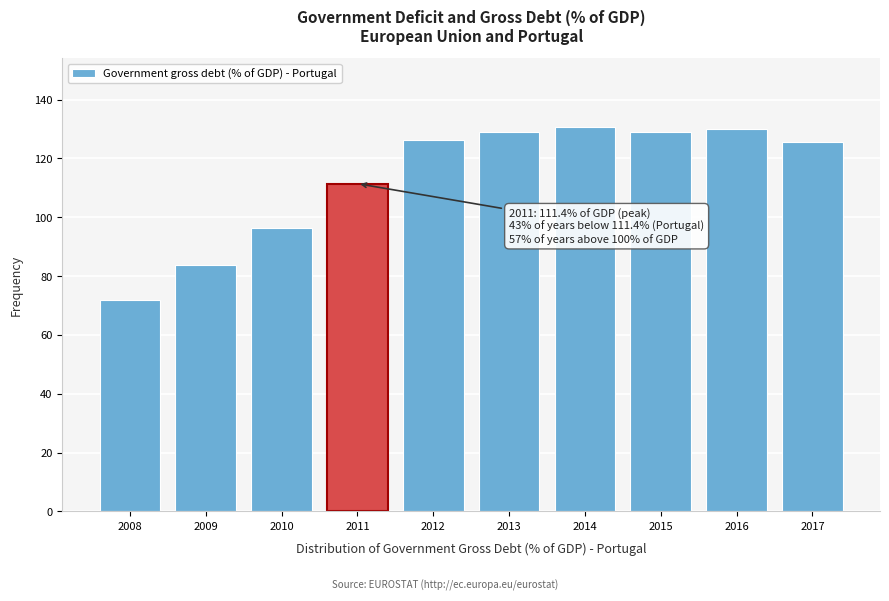

Where is the data nearest to the value 101?

2010